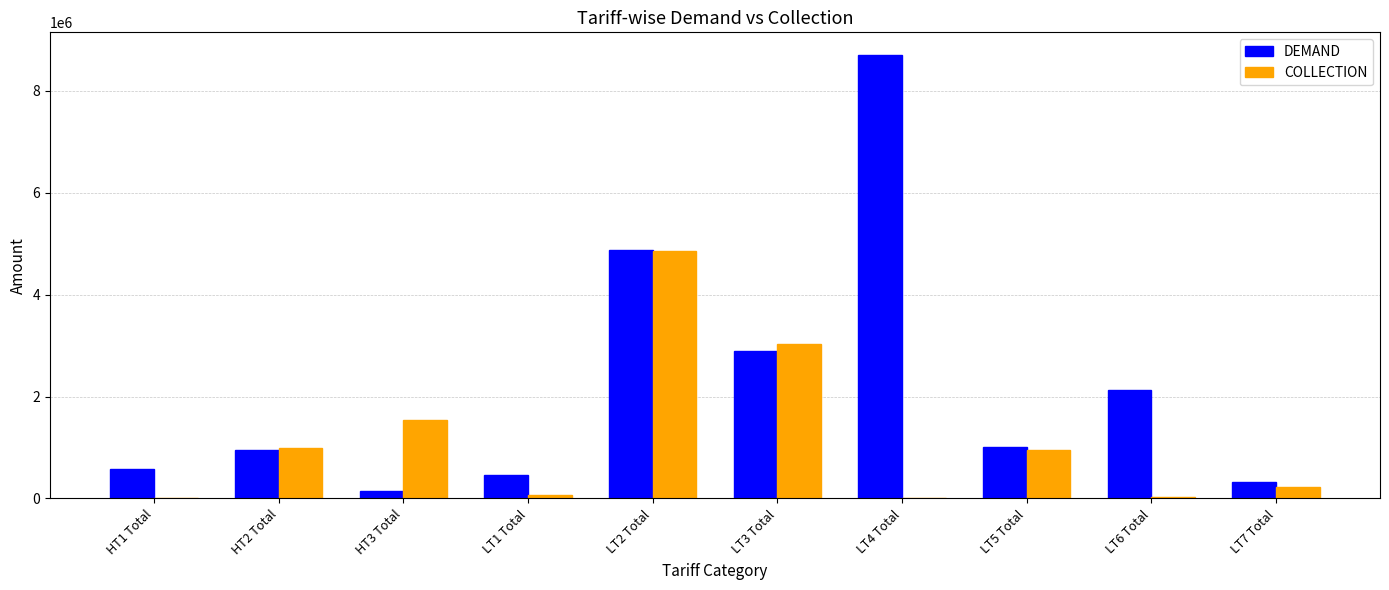

What is the average value of the DEMAND series?

2205109.2